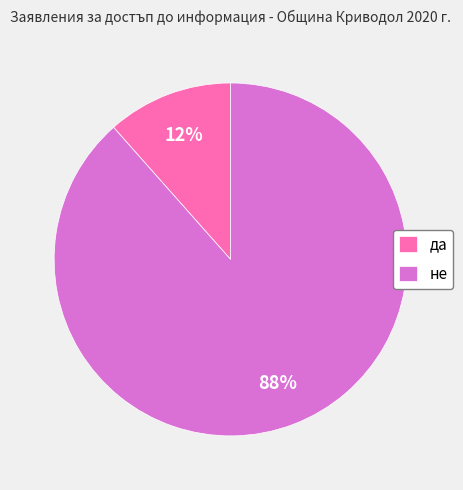

Which has a higher value, не or да?

не